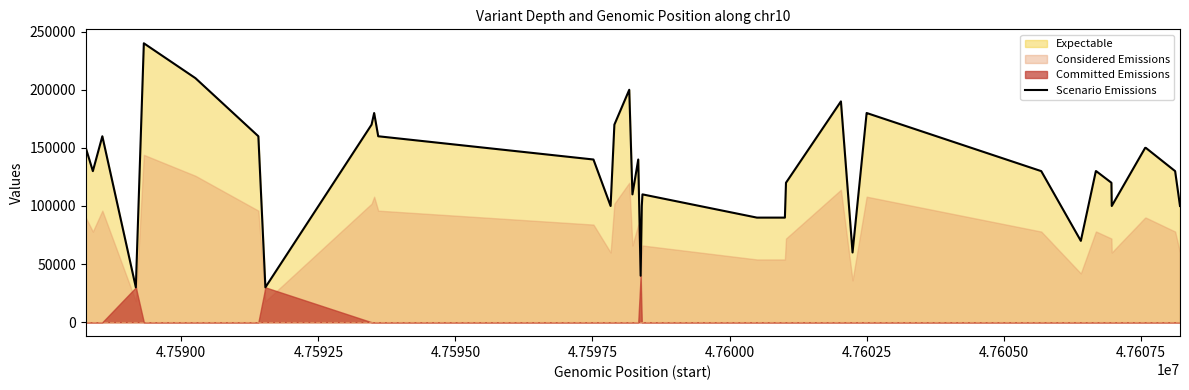

At which category does the chart reach its minimum across all series?

4.75950